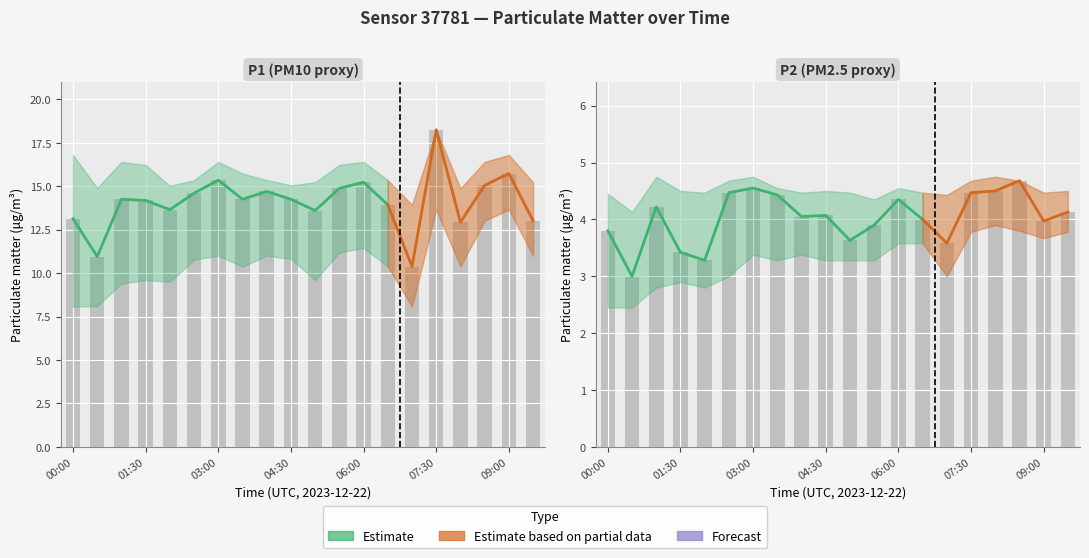

Are the bars horizontal?

No